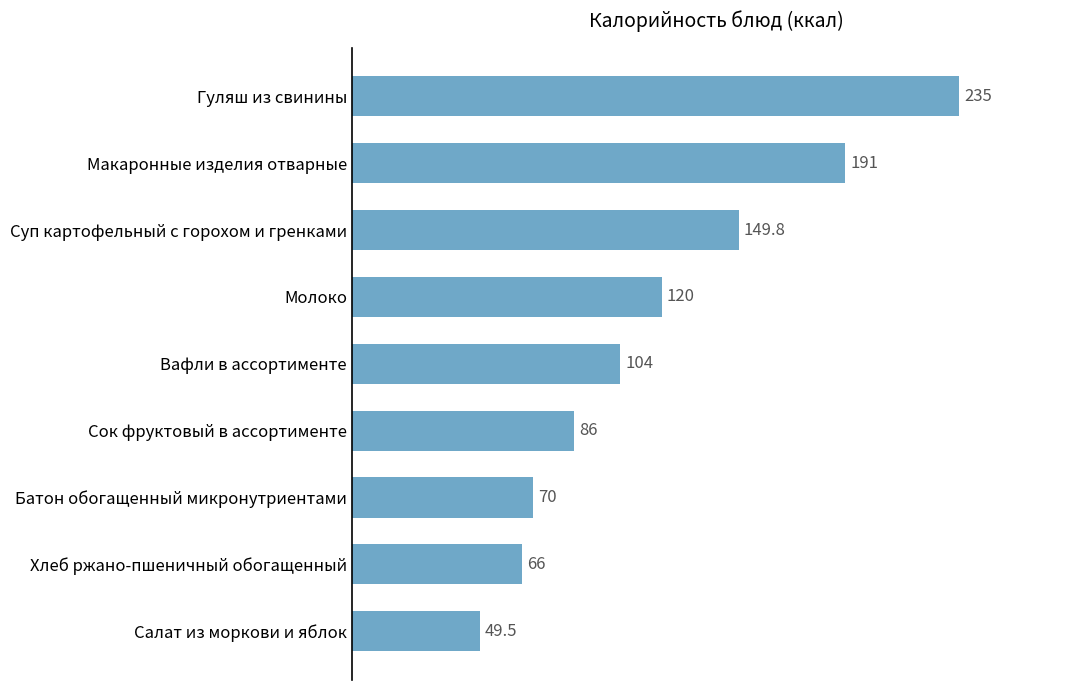

What is the greatest value displayed?

235.0